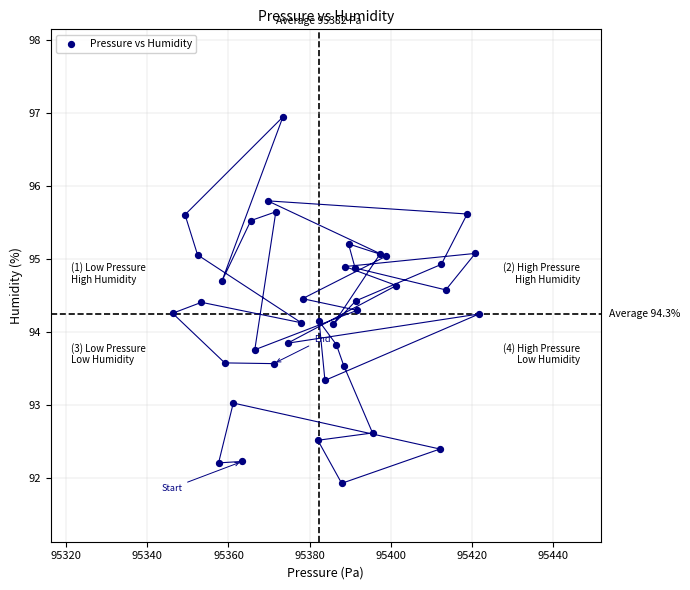

What is the range of X values (max minus min)?

75.6